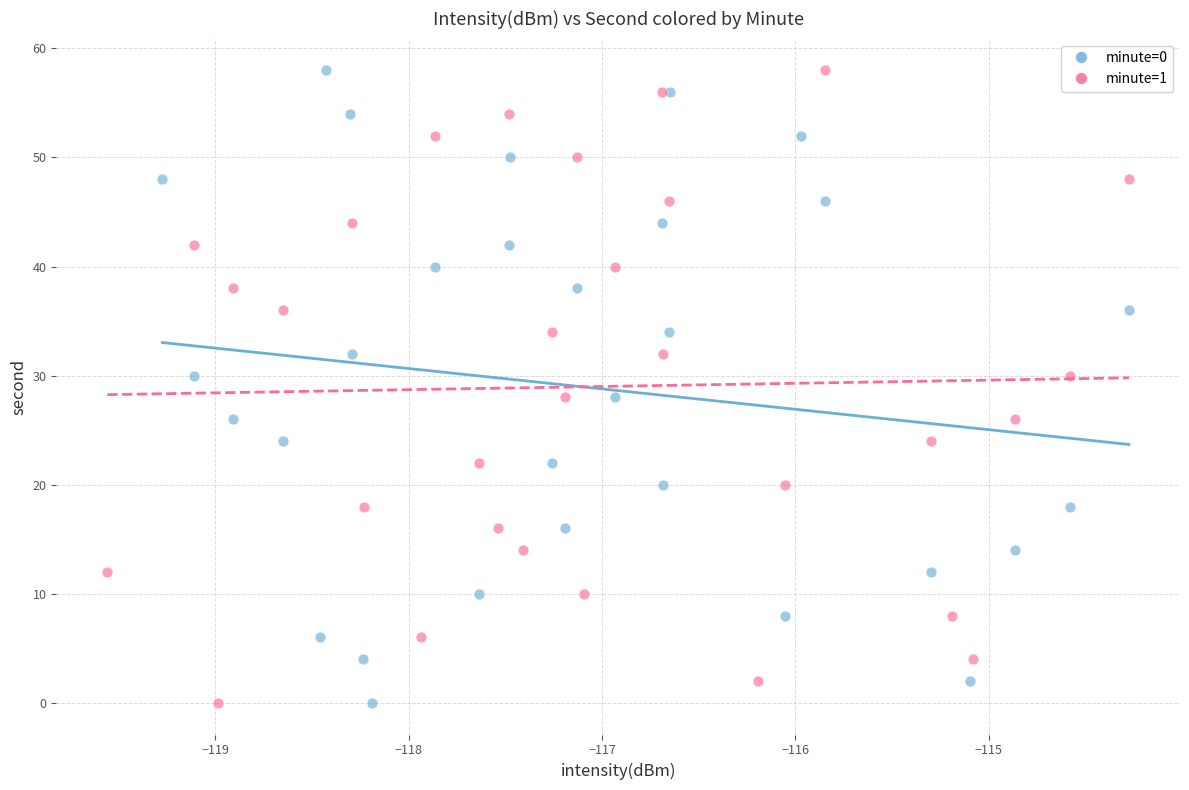

What are all the series names shown in the legend?

minute=0, minute=1